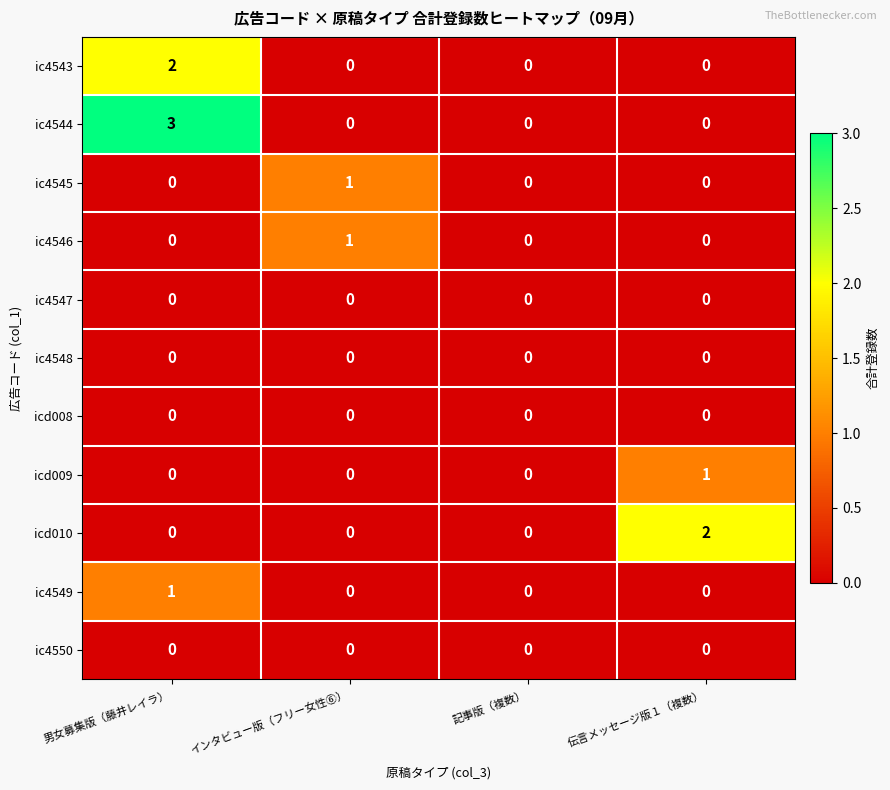

Which series has the largest range (max minus min)?

ic4544